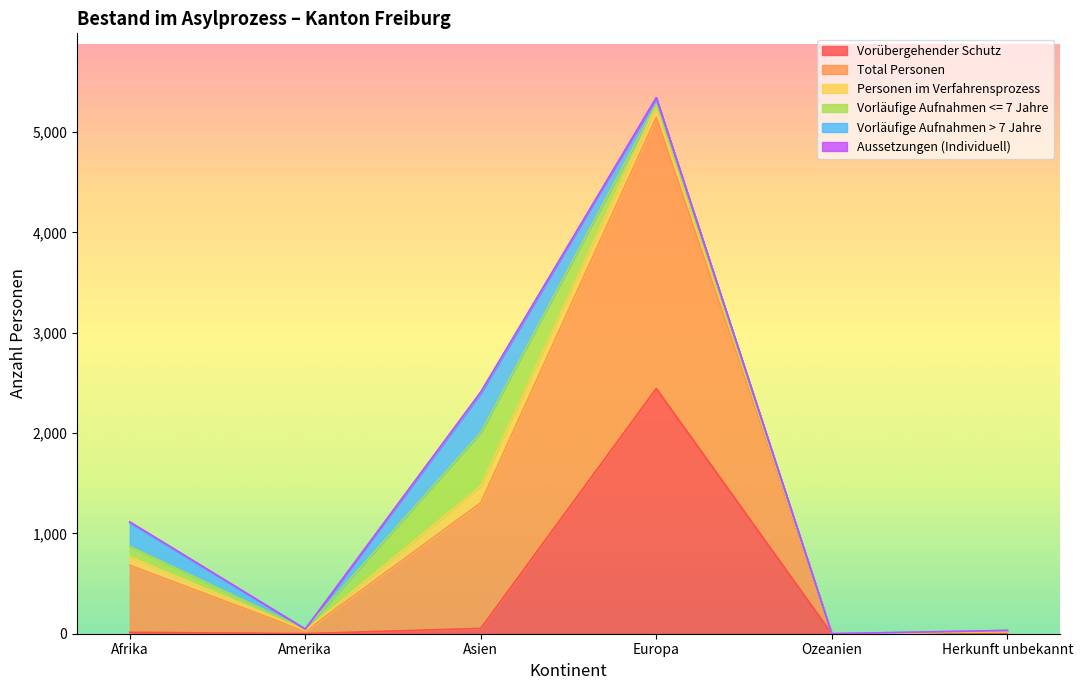

Which label corresponds to the largest value in the chart?

Europa